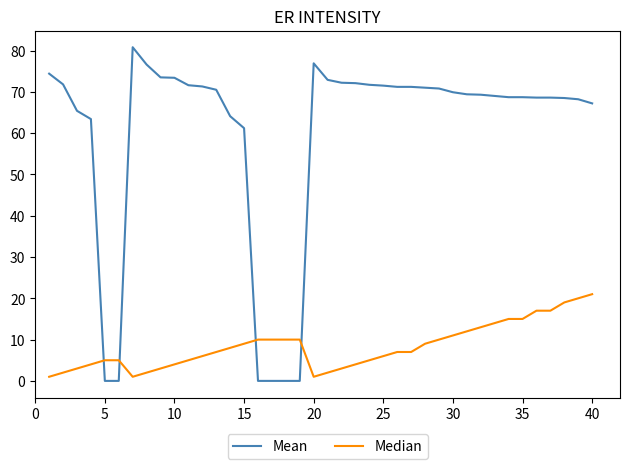

List the series in order of their peak value, highest first.

Mean, Median